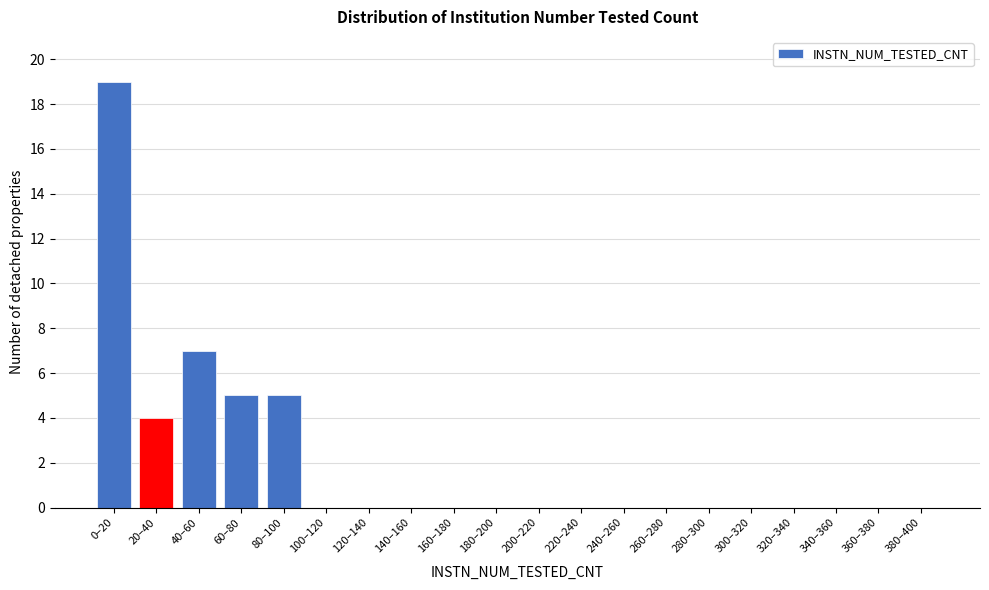

Reading left to right, list all the values displayed in this chart.

0–20=19	20–40=4	40–60=7	60–80=5	80–100=5	100–120=0	120–140=0	140–160=0	160–180=0	180–200=0	200–220=0	220–240=0	240–260=0	260–280=0	280–300=0	300–320=0	320–340=0	340–360=0	360–380=0	380–400=0